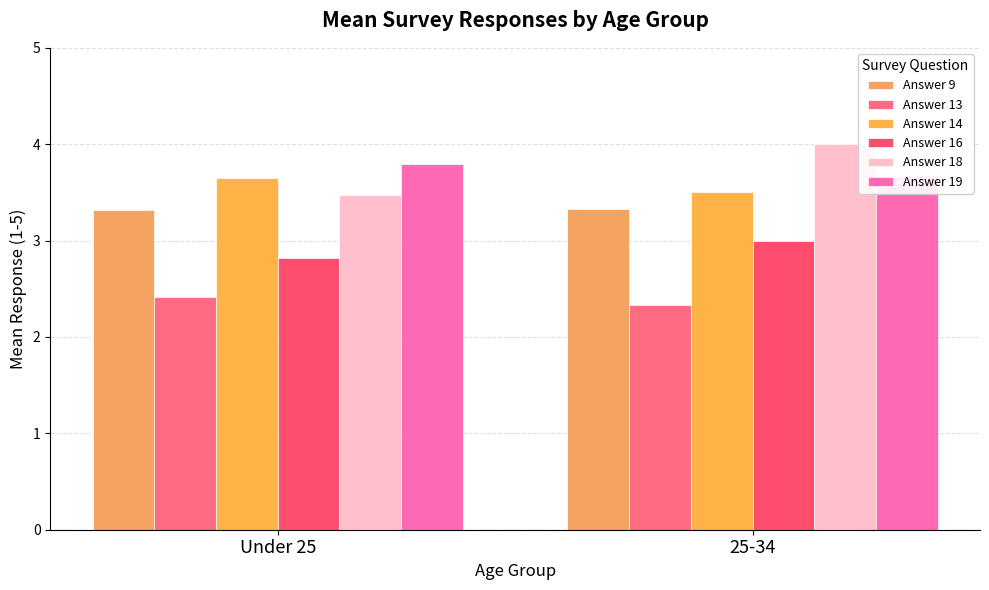

How many values in the Answer 16 series are below 3?

1